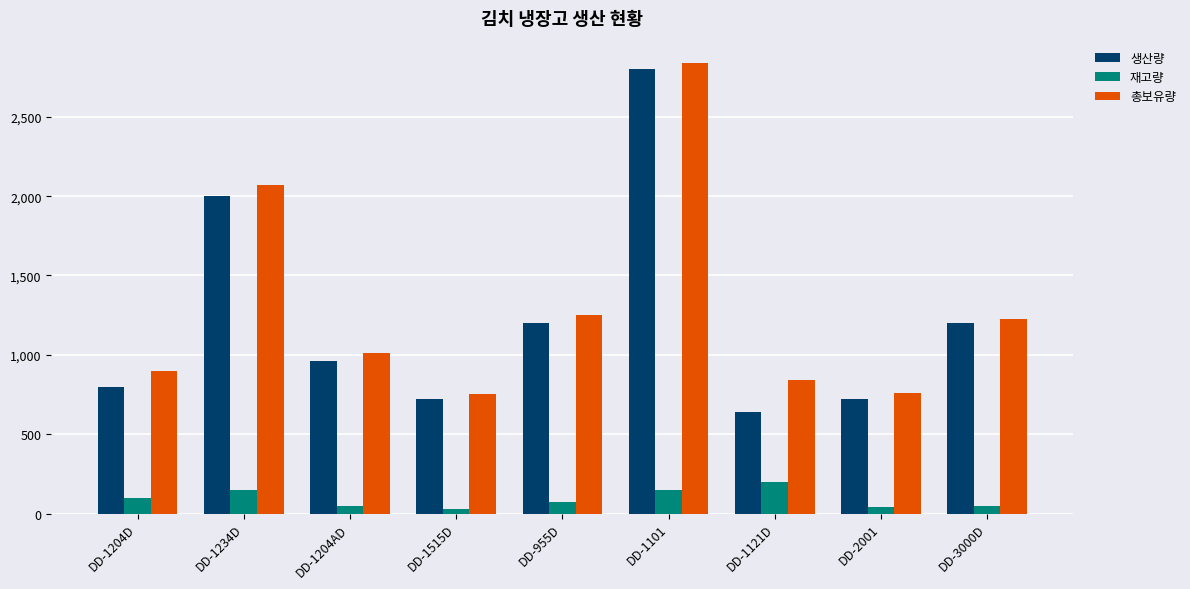

How many bars are there in each group?

3